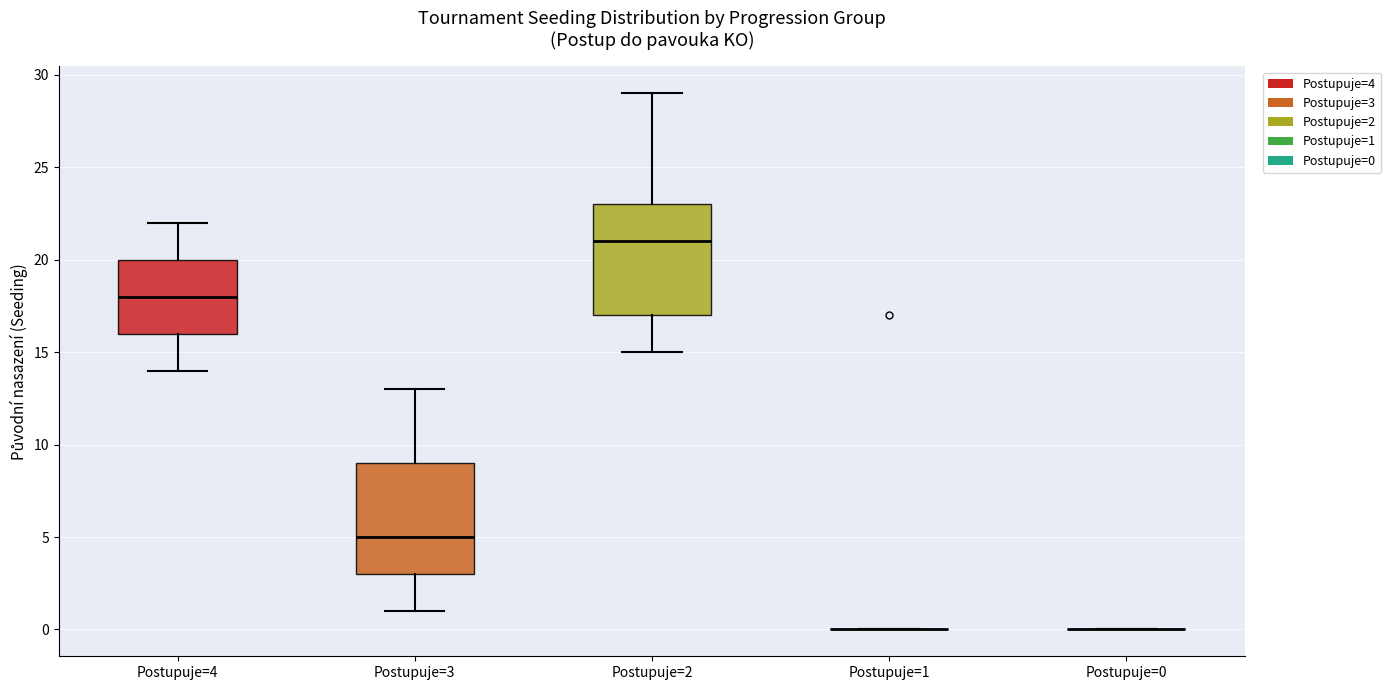

Reading left to right, transcribe this box plot: for each box, give where its median line is, the range the box spans, and where its two whiskers end, as read against the y-axis. The values are not printed on the chart, so give them approximately, as read against the axis.

Postupuje=4: median 18, box 16 to 20, whiskers 14 to 22
Postupuje=3: median 5, box 3 to 9, whiskers 1 to 13
Postupuje=2: median 21, box 17 to 23, whiskers 15 to 29
Postupuje=1: box collapsed to a line at 0, whiskers 0 to 0
Postupuje=0: box collapsed to a line at 0, whiskers 0 to 0